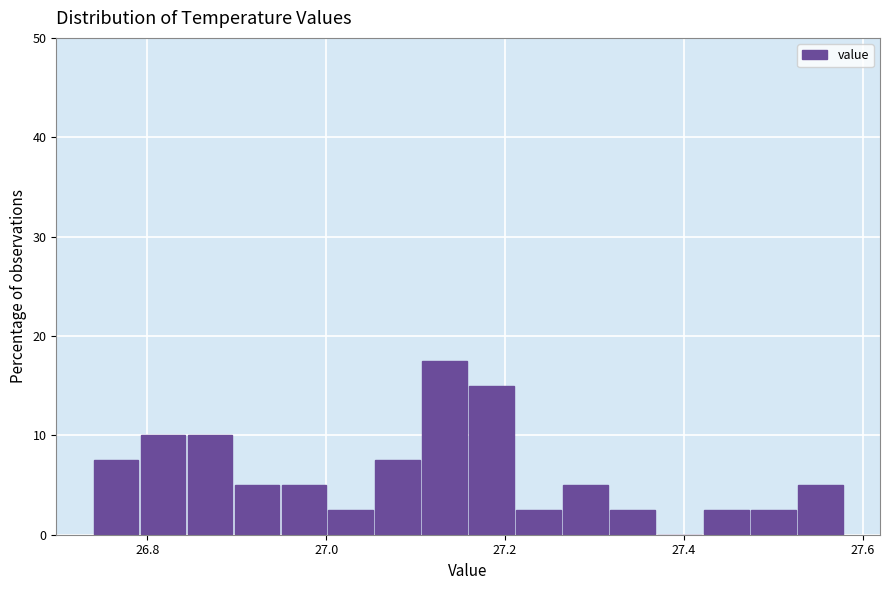

Around what value on the x-axis is the tallest bar? Give the approximate position of its centre, as read against the axis.

27.14